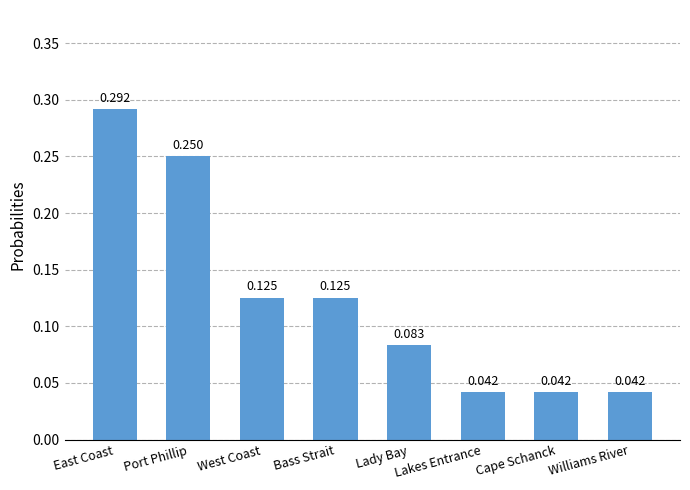

Between East Coast and Lakes Entrance, which is larger?

East Coast